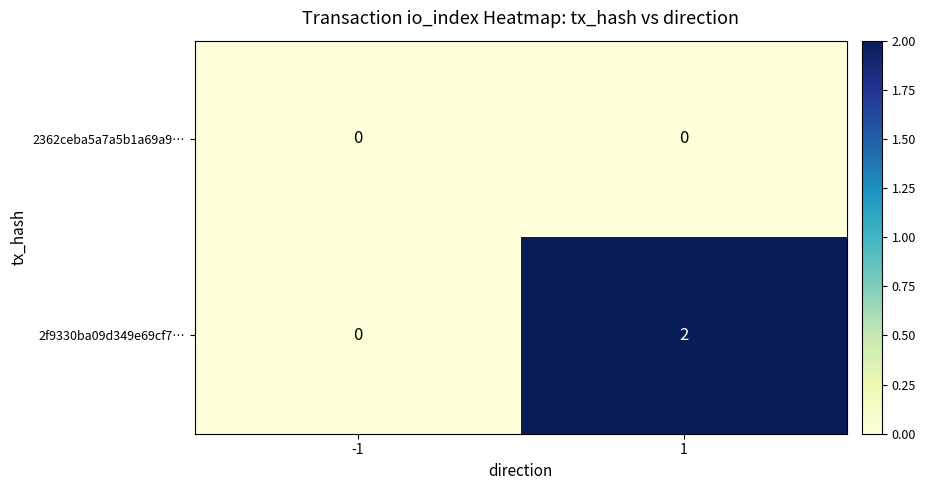

Which series changed the most between -1 and 1?

2f9330ba09d349e69cf7…